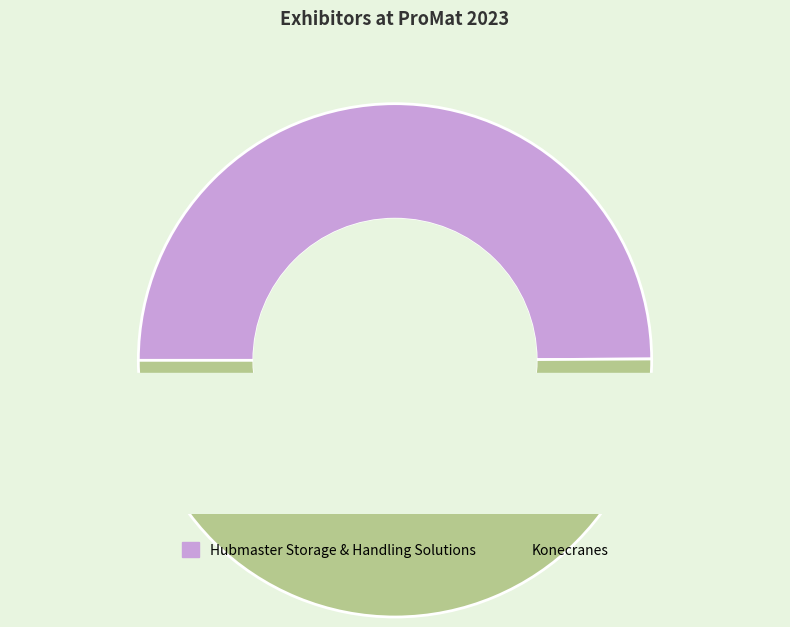

What is the total percentage of Konecranes and Hubmaster Storage & Handling Solutions?

100.0%